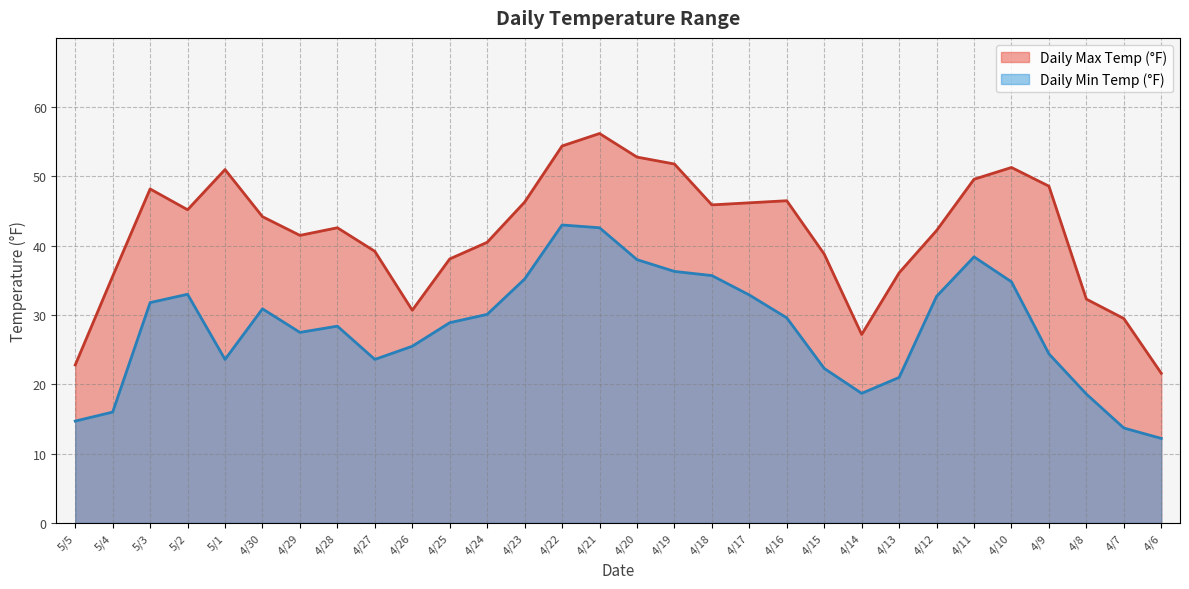

What is the difference between the Daily Max Temp (°F) values at 4/23 and 4/16?

0.2